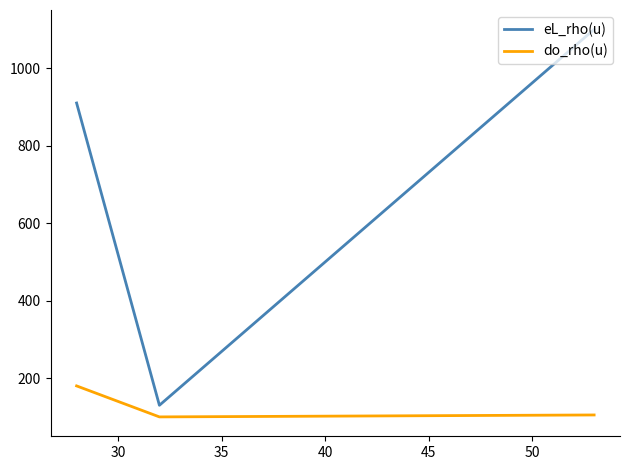

What is the minimum value for do_rho(u)?

100